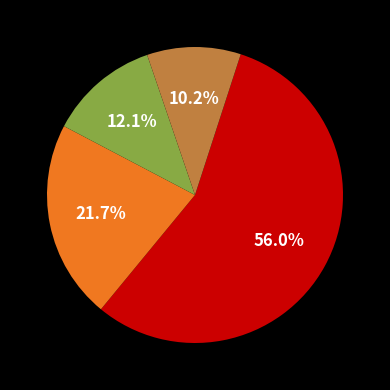

Is there any slice that represents more than half of the pie?

Yes